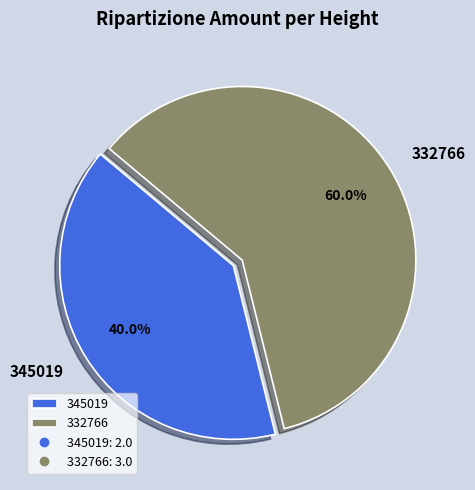

To the nearest percent, what portion does 332766 represent?

60%